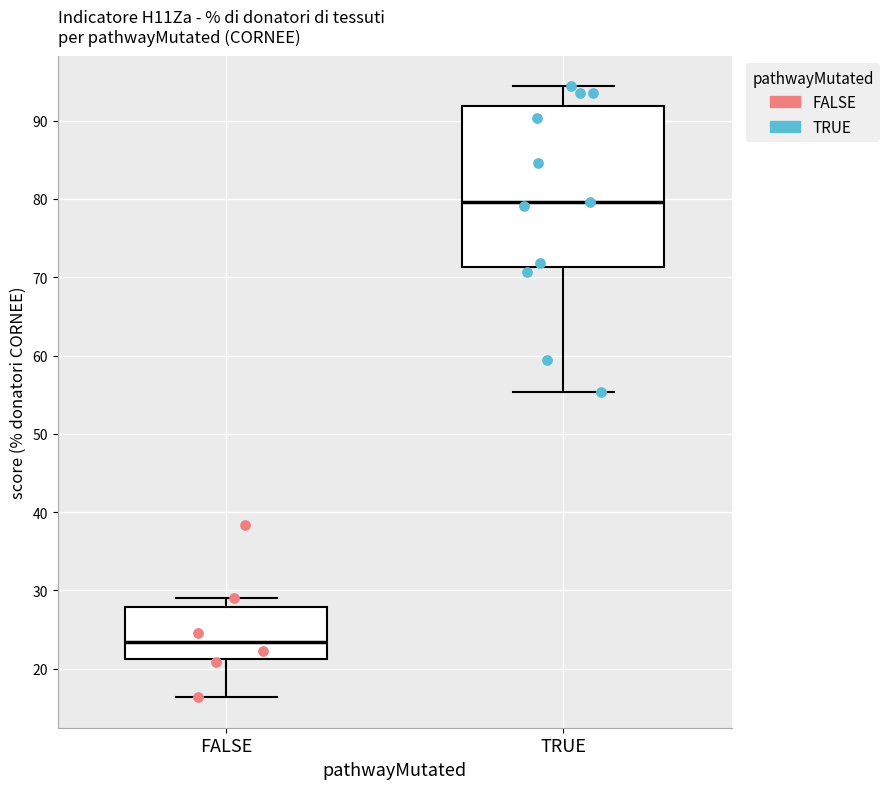

Reading left to right, read every box against the y-axis: the position of its median line, the range the box covers, and the ends of its whiskers. The values are not printed on the chart, so give them approximately, as read against the axis.

FALSE: median 23, box 21 to 28, whiskers 16 to 29
TRUE: median 80, box 71 to 92, whiskers 55 to 94